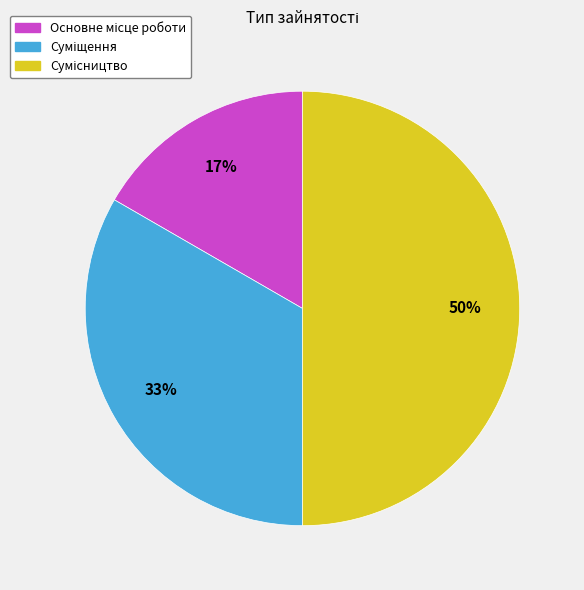

To the nearest percent, what is the average slice percentage?

33%